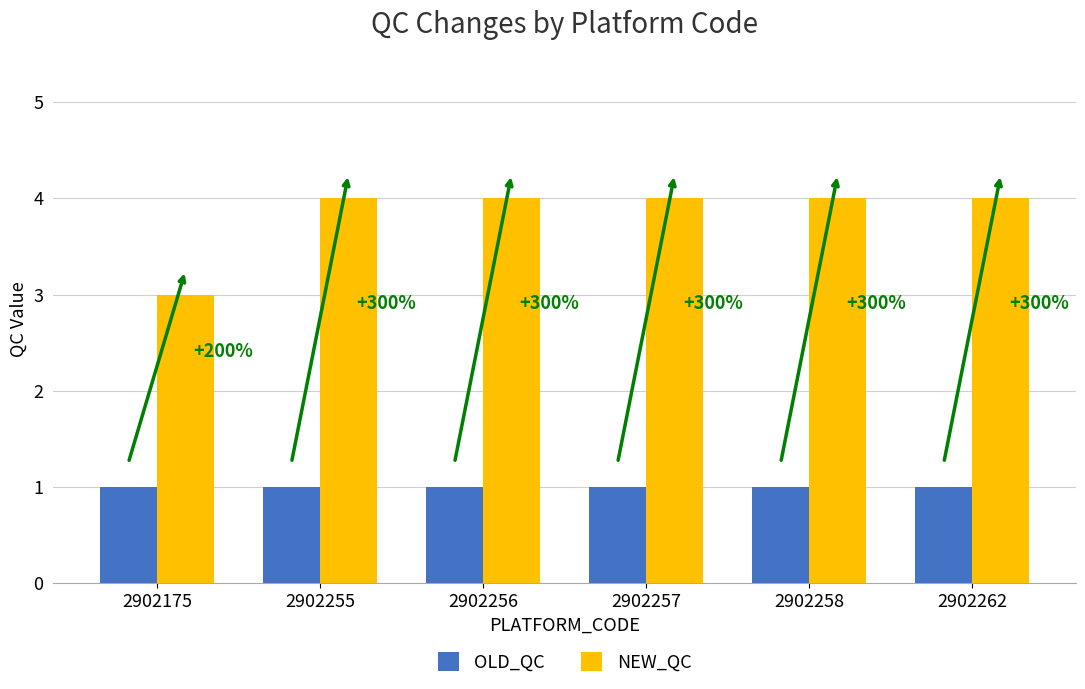

Reading left to right, list all the values displayed in this chart.

OLD_QC: 1	1	1	1	1	1
NEW_QC: 3	4	4	4	4	4